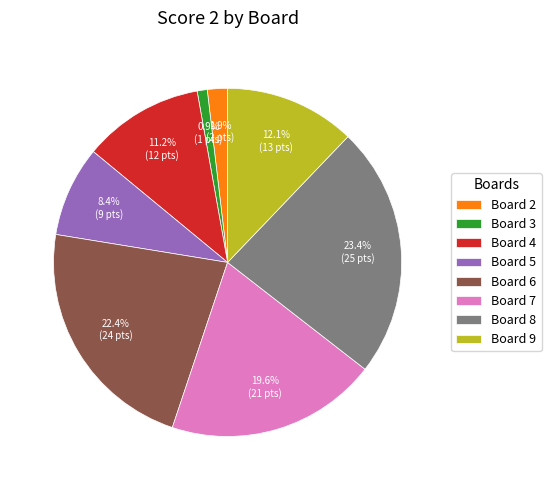

Which slice is the smallest?

Board 3